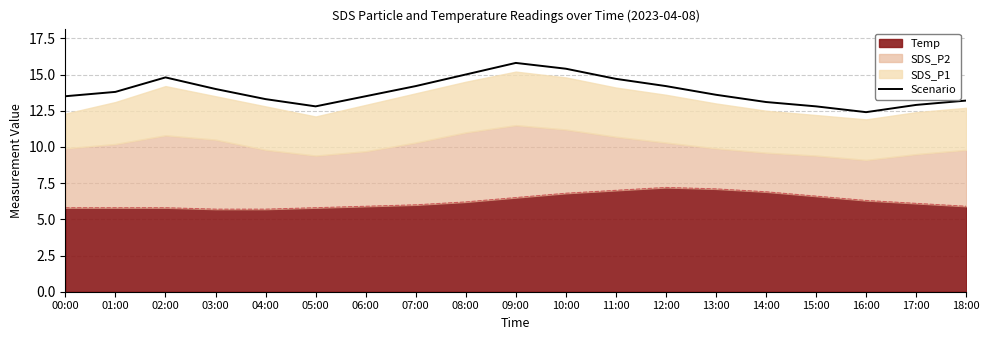

At which category does the data reach its first local peak?

02:00